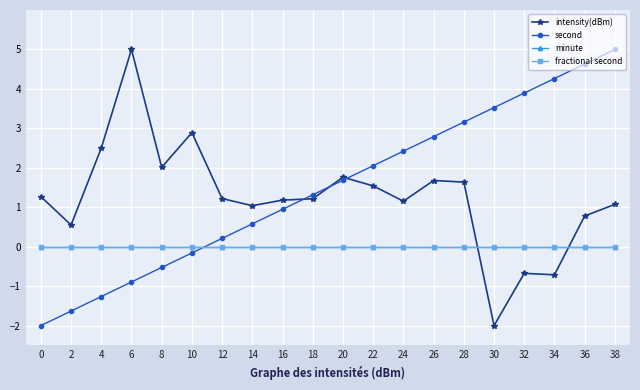

Reading right to left, extract all data points from this chart.

intensity(dBm): 38=1.1	36=0.8	34=-0.7	32=-0.7	30=-2.0	28=1.6	26=1.7	24=1.2	22=1.5	20=1.8	18=1.2	16=1.2	14=1.0	12=1.2	10=2.9	8=2.0	6=5.0	4=2.5	2=0.5	0=1.3
second: 38=5.0	36=4.6	34=4.3	32=3.9	30=3.5	28=3.2	26=2.8	24=2.4	22=2.1	20=1.7	18=1.3	16=0.9	14=0.6	12=0.2	10=-0.2	8=-0.5	6=-0.9	4=-1.3	2=-1.6	0=-2.0
minute: 38=0.0	36=0.0	34=0.0	32=0.0	30=0.0	28=0.0	26=0.0	24=0.0	22=0.0	20=0.0	18=0.0	16=0.0	14=0.0	12=0.0	10=0.0	8=0.0	6=0.0	4=0.0	2=0.0	0=0.0
fractional second: 38=0.0	36=0.0	34=0.0	32=0.0	30=0.0	28=0.0	26=0.0	24=0.0	22=0.0	20=0.0	18=0.0	16=0.0	14=0.0	12=0.0	10=0.0	8=0.0	6=0.0	4=0.0	2=0.0	0=0.0